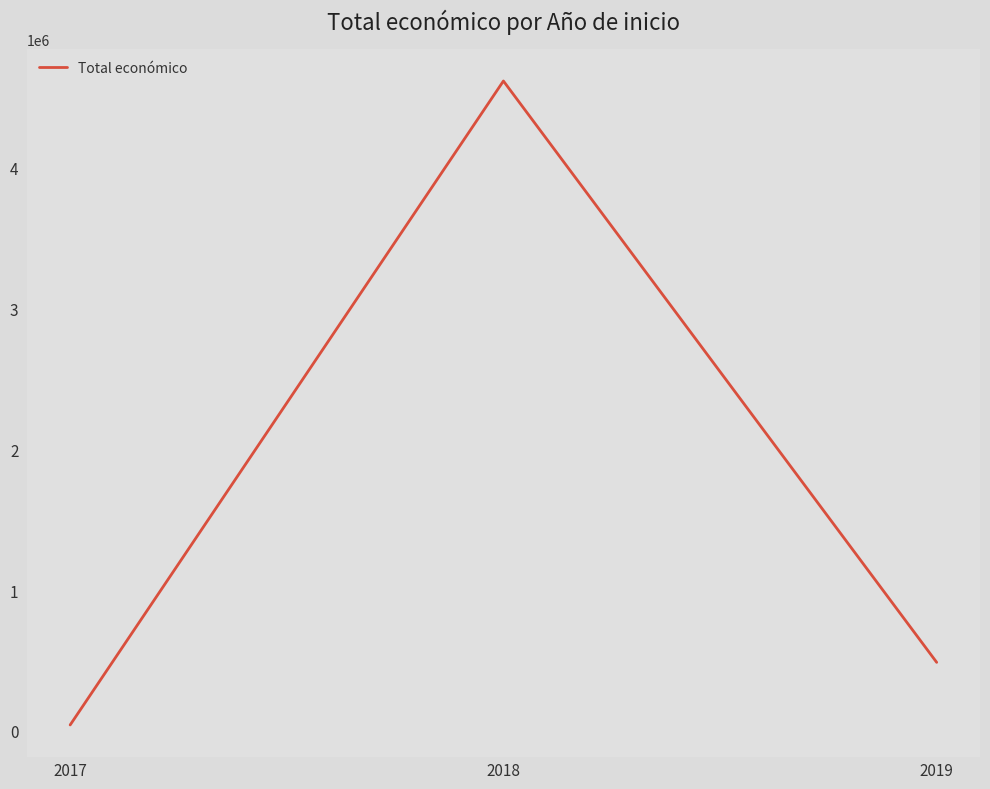

Rank the categories by value from highest to lowest.

2018, 2019, 2017